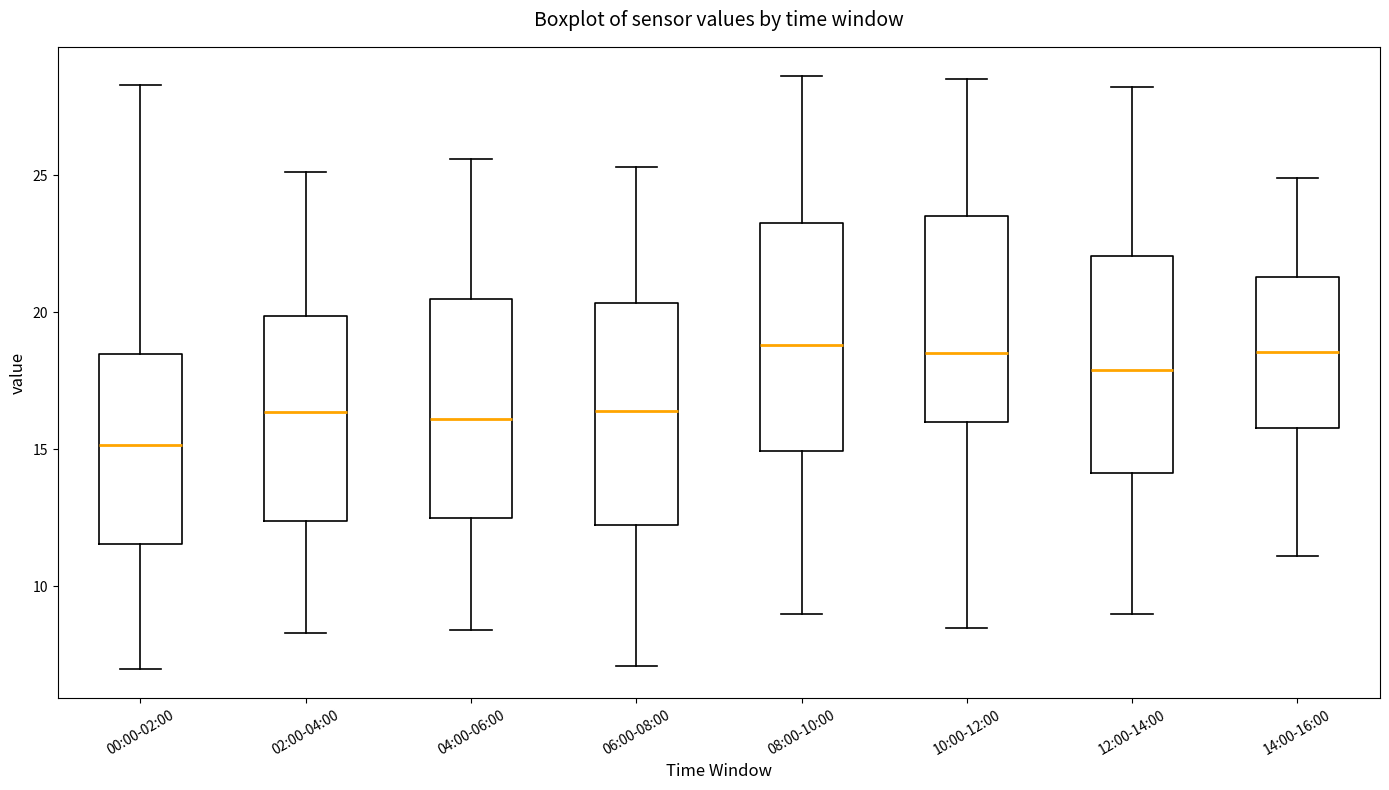

Reading left to right, read every box against the y-axis: the position of its median line, the range the box covers, and the ends of its whiskers. The values are not printed on the chart, so give them approximately, as read against the axis.

00:00-02:00: median 15.0, box 11.5 to 18.5, whiskers 7.0 to 28.5
02:00-04:00: median 16.5, box 12.5 to 20.0, whiskers 8.5 to 25.0
04:00-06:00: median 16.0, box 12.5 to 20.5, whiskers 8.5 to 25.5
06:00-08:00: median 16.5, box 12.5 to 20.5, whiskers 7.0 to 25.5
08:00-10:00: median 19.0, box 15.0 to 23.5, whiskers 9.0 to 28.5
10:00-12:00: median 18.5, box 16.0 to 23.5, whiskers 8.5 to 28.5
12:00-14:00: median 18.0, box 14.0 to 22.0, whiskers 9.0 to 28.0
14:00-16:00: median 18.5, box 16.0 to 21.5, whiskers 11.0 to 25.0